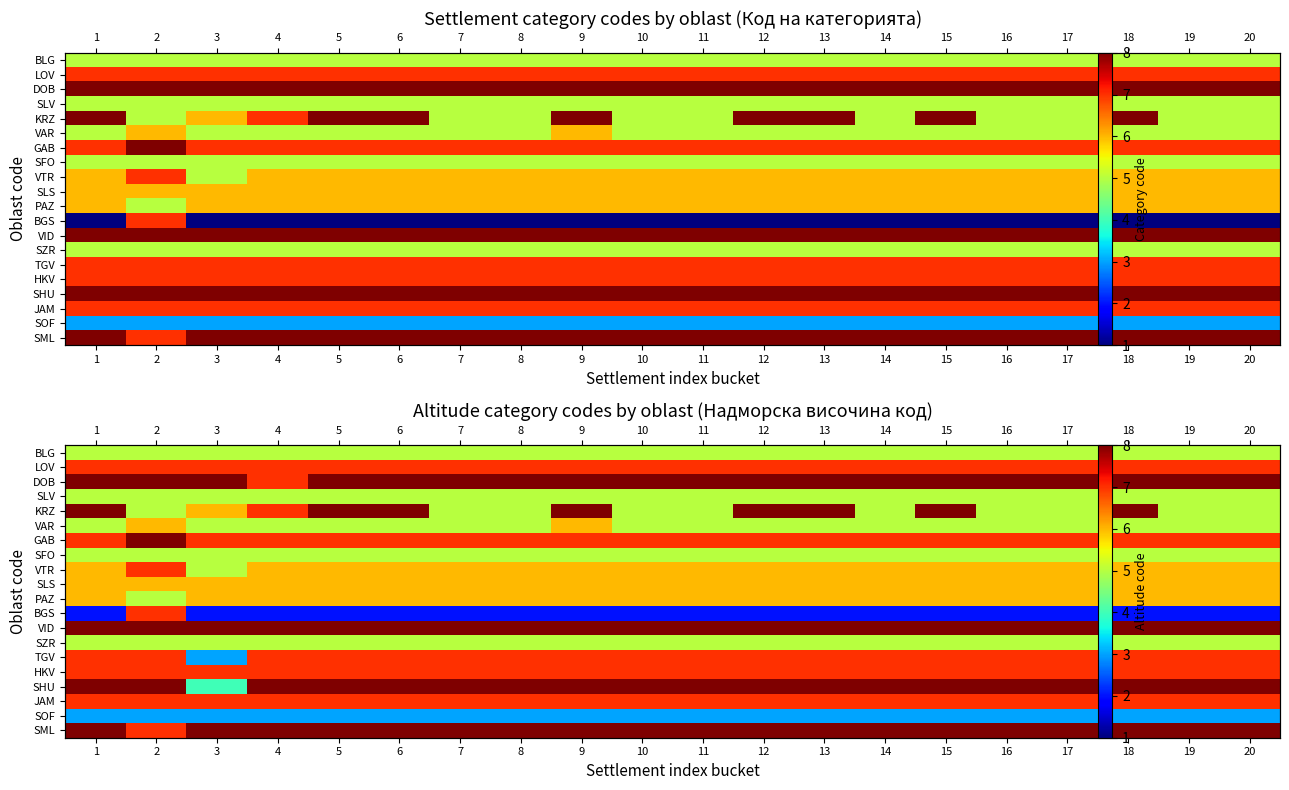

The value of VAR at 8 is 5. True or false?

True